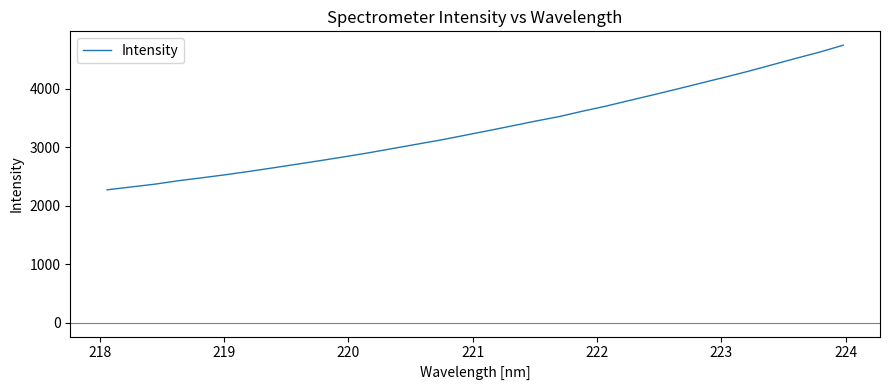

What is the minimum value shown in the chart?

2270.0